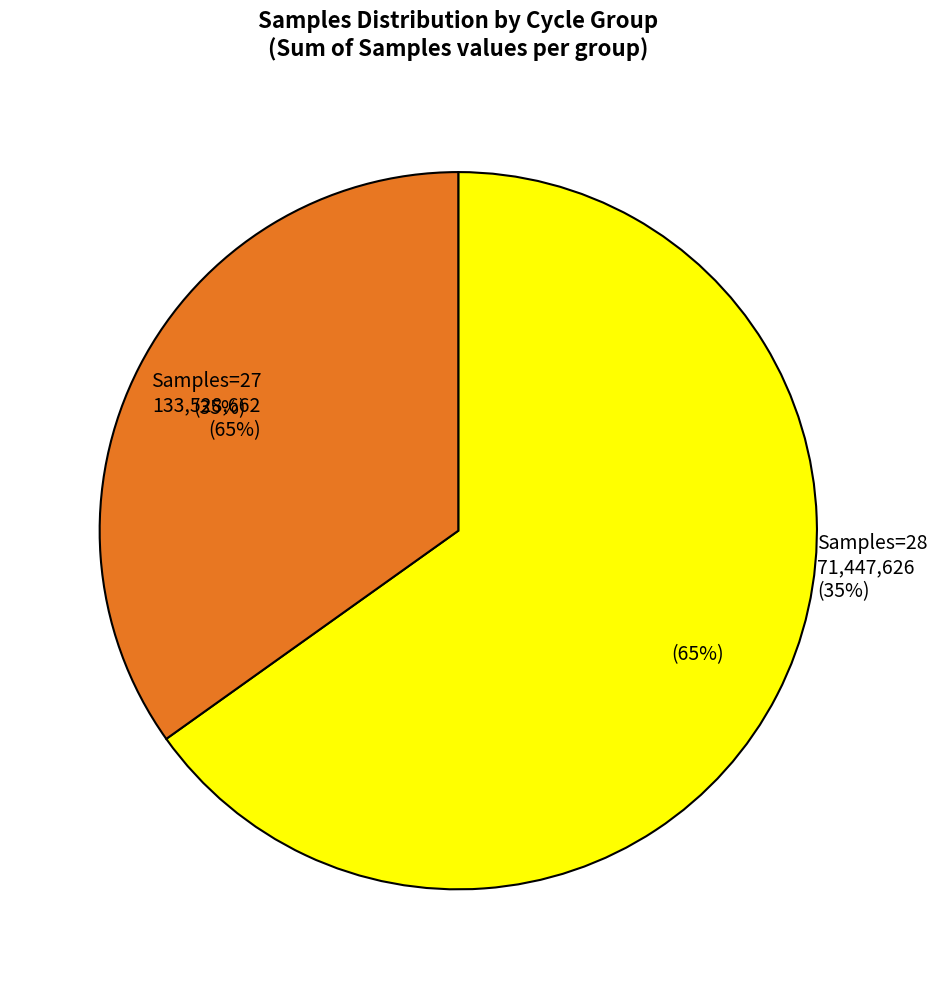

True or false: Samples=28 accounts for 44% of the total.

False